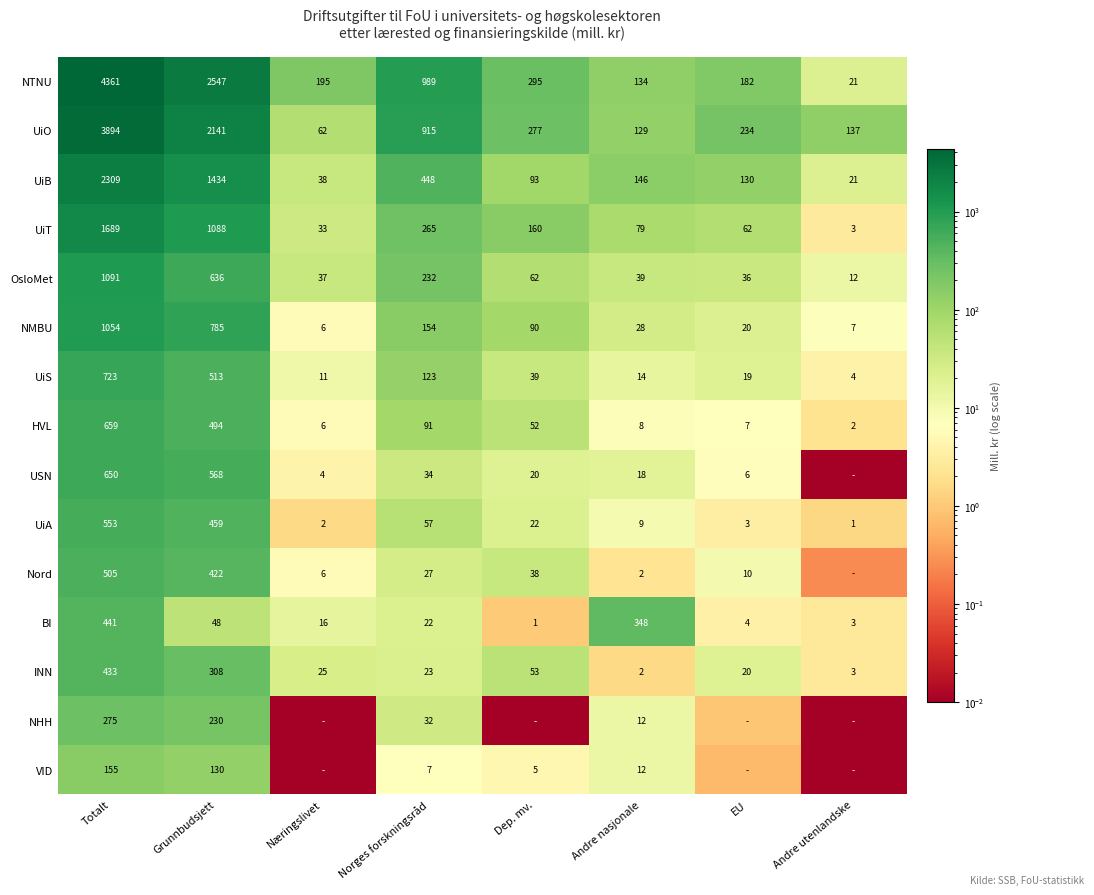

List the labels in order of UiT value, largest first.

Totalt, Grunnbudsjett, Norges forskningsråd, Dep. mv., Andre nasjonale, EU, Næringslivet, Andre utenlandske